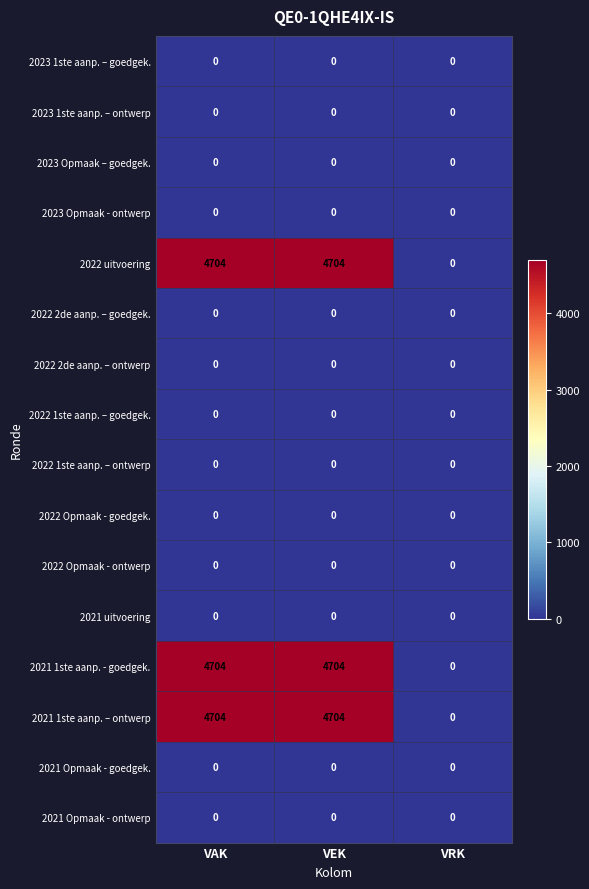

True or false: 2021 Opmaak - ontwerp has a value of 0 at VEK.

True